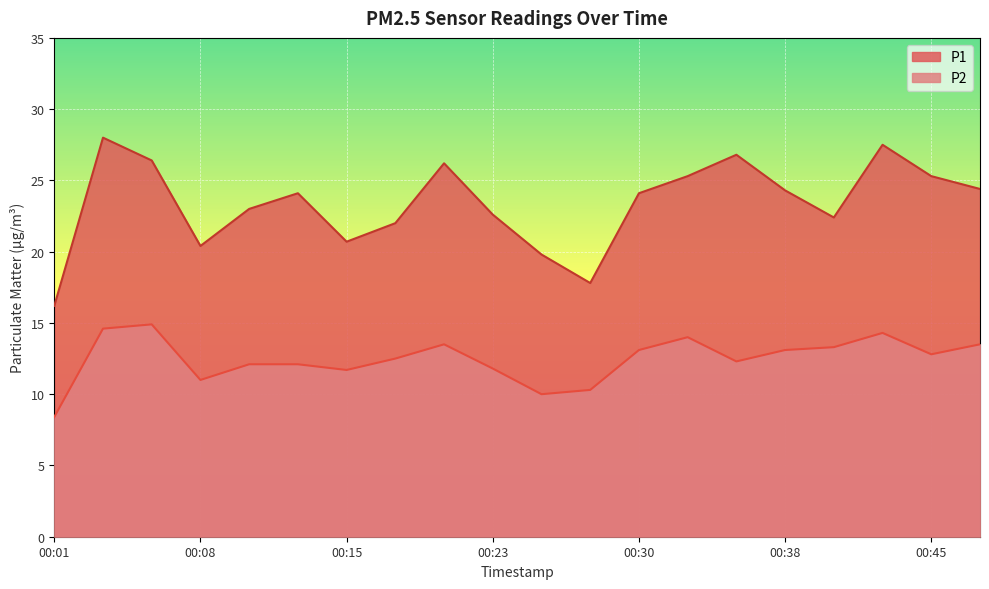

What is the smallest value displayed?

8.4